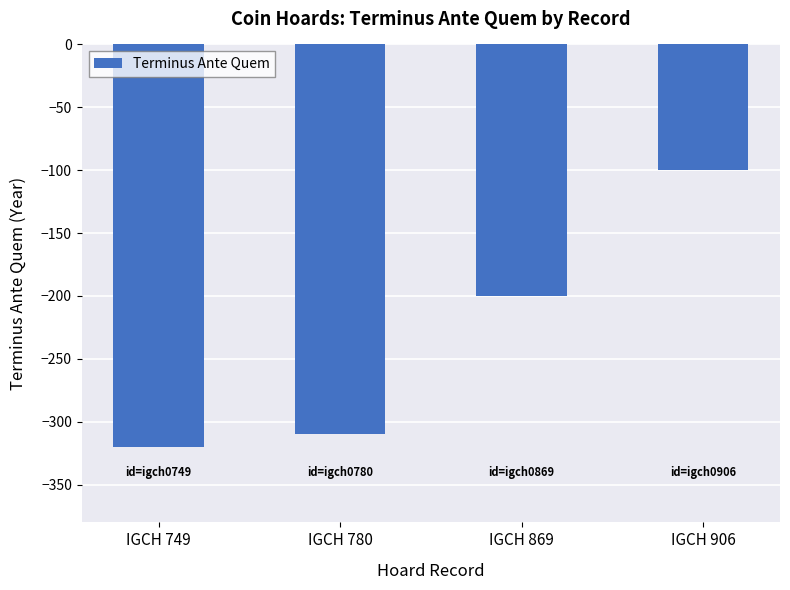

What is the change in value from IGCH 780 to IGCH 869?

+110